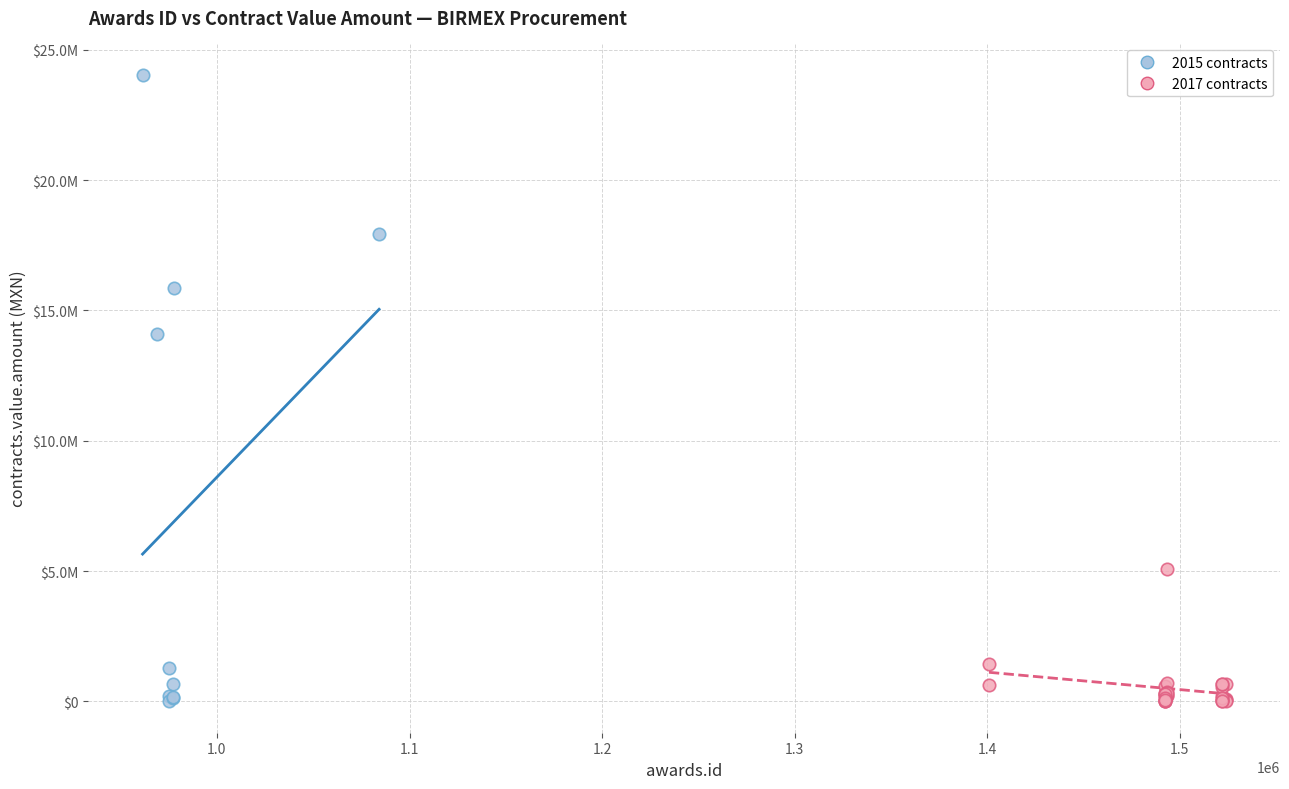

Which series reaches the maximum Y coordinate?

2015 contracts